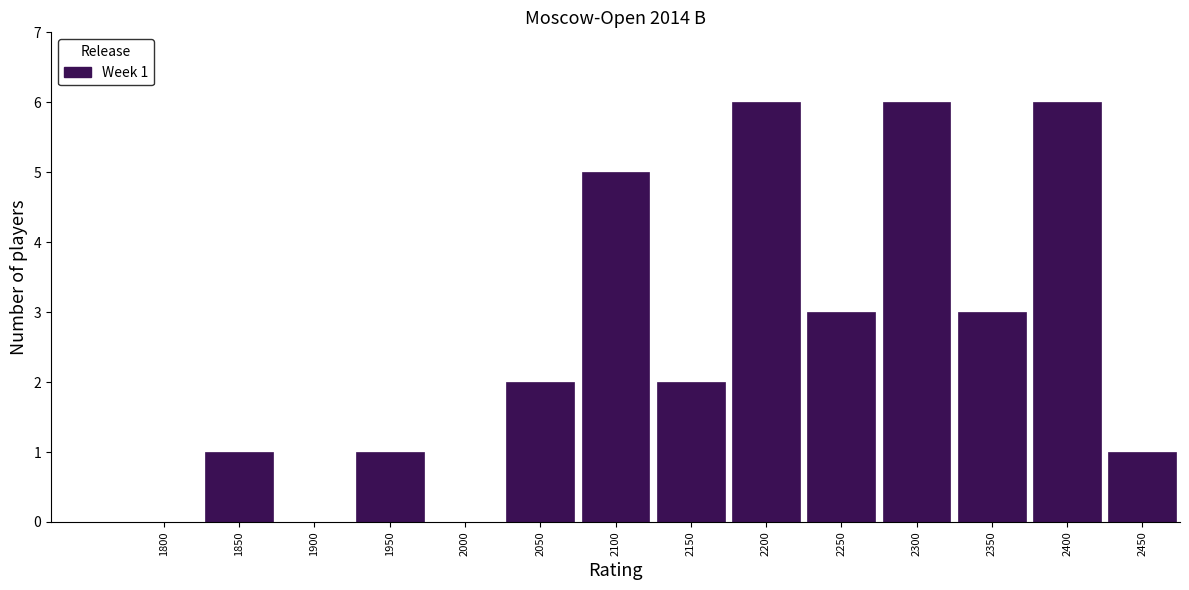

Reading left to right, list all the values displayed in this chart.

1800=0	1850=1	1900=0	1950=1	2000=0	2050=2	2100=5	2150=2	2200=6	2250=3	2300=6	2350=3	2400=6	2450=1